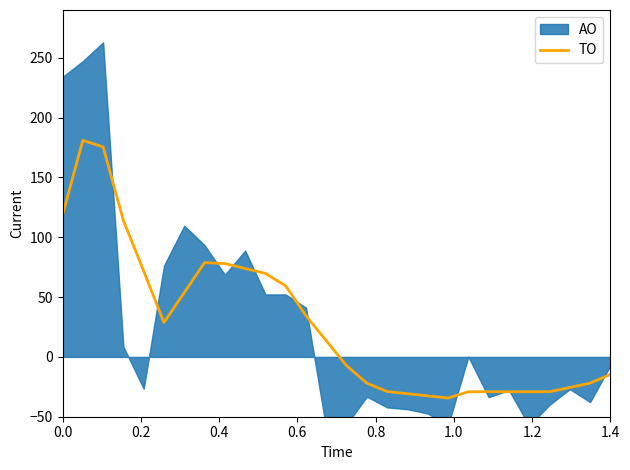

How many data points does each series have?

28